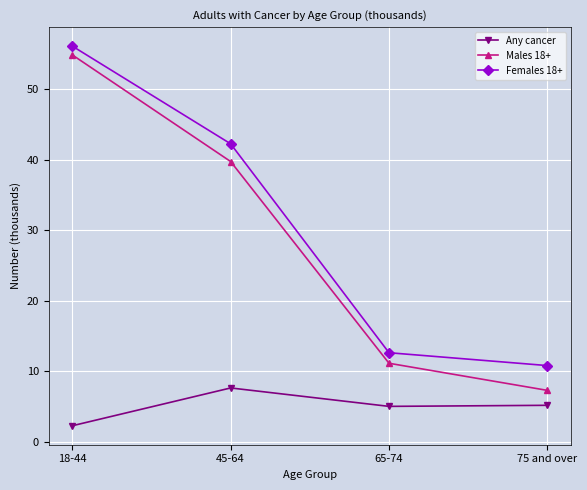

What is the highest value of the Males 18+ series?

54.9